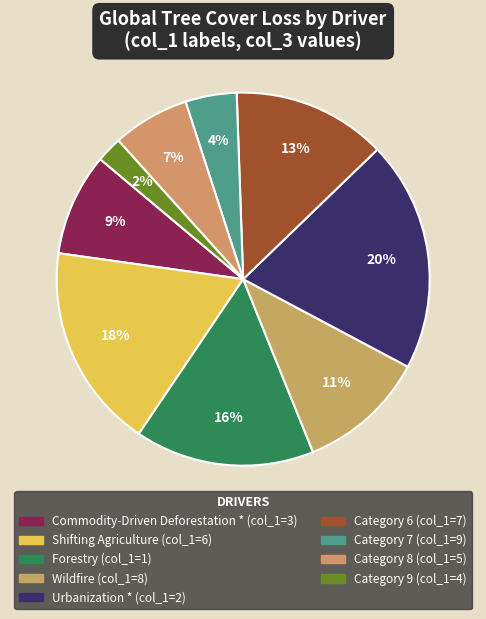

Is there any slice that represents more than half of the pie?

No